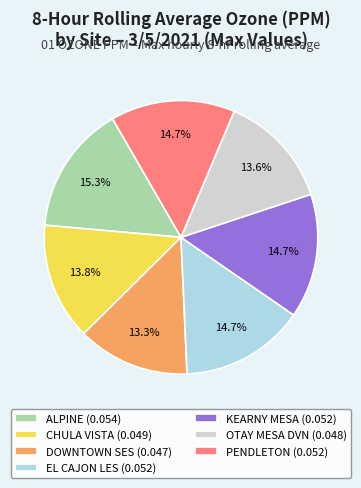

To the nearest percent, what is the average slice percentage?

14%